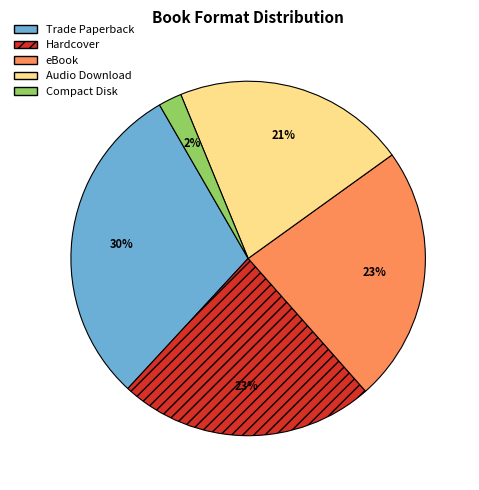

What is the largest slice in the pie chart?

Trade Paperback